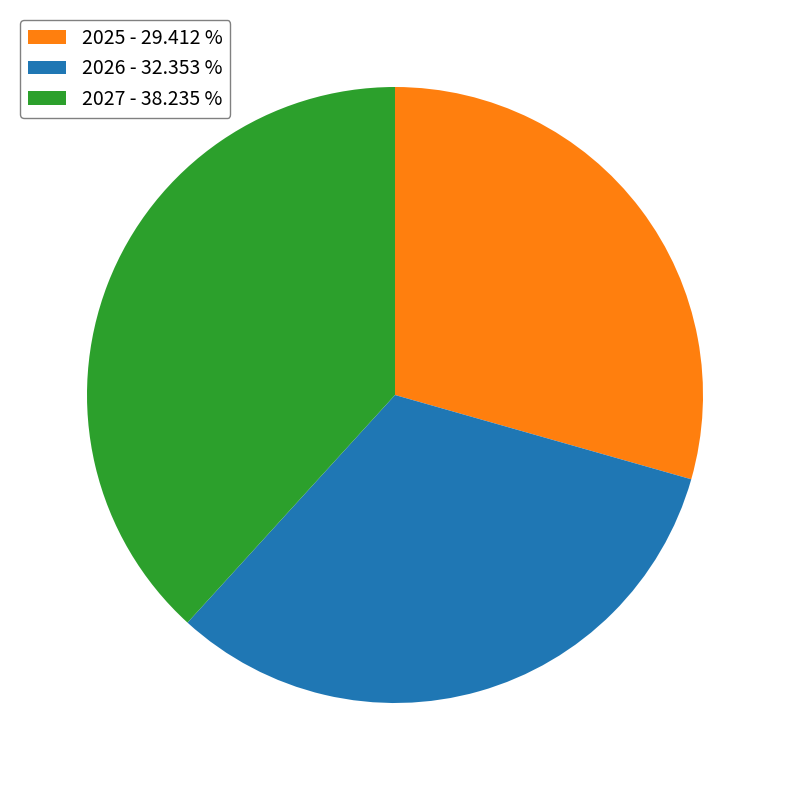

Is the sum of 2027 - 38.235 % and 2025 - 29.412 % greater than half?

Yes